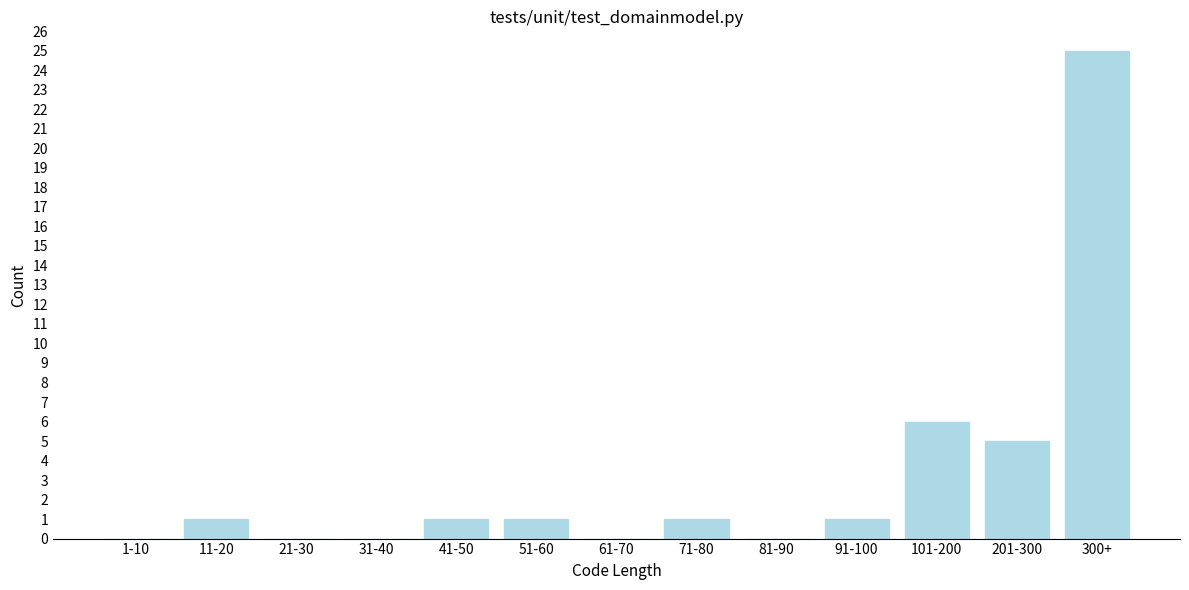

Reading right to left, transcribe all the data shown in this chart.

300+=25	201-300=5	101-200=6	91-100=1	81-90=0	71-80=1	61-70=0	51-60=1	41-50=1	31-40=0	21-30=0	11-20=1	1-10=0